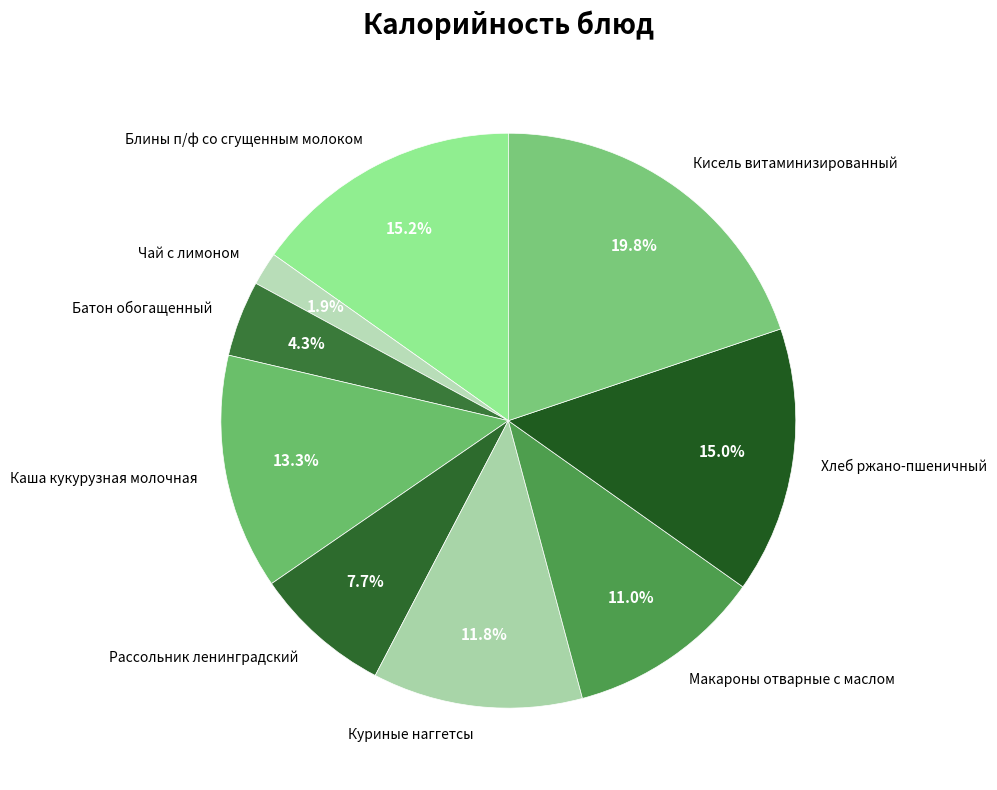

What percentage is NOT represented by Рассольник ленинградский?

92.3%